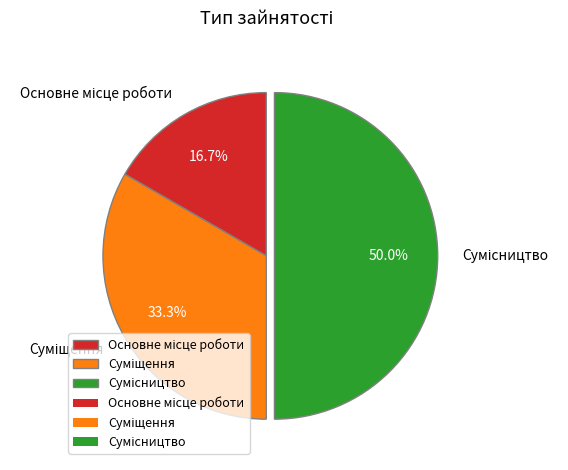

How many slices are in this pie chart?

3